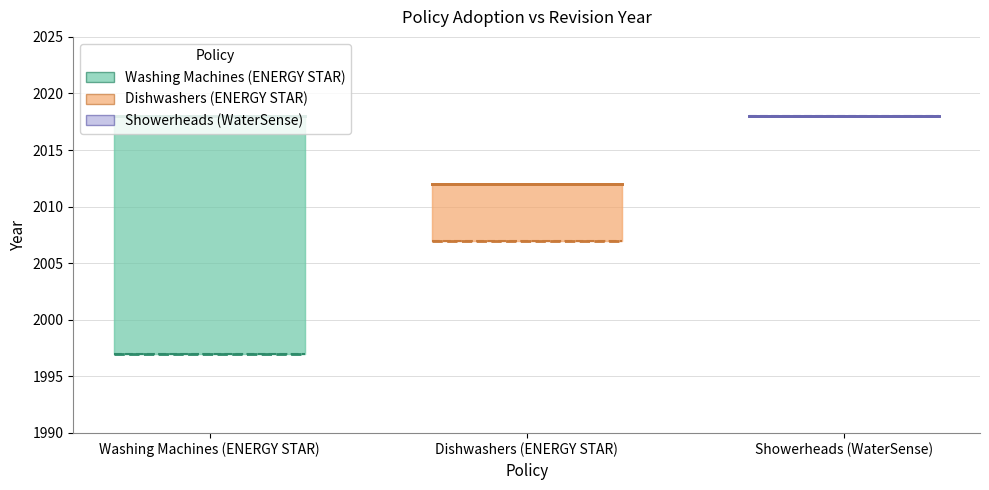

Read the Adopted value at Showerheads (WaterSense).

2018